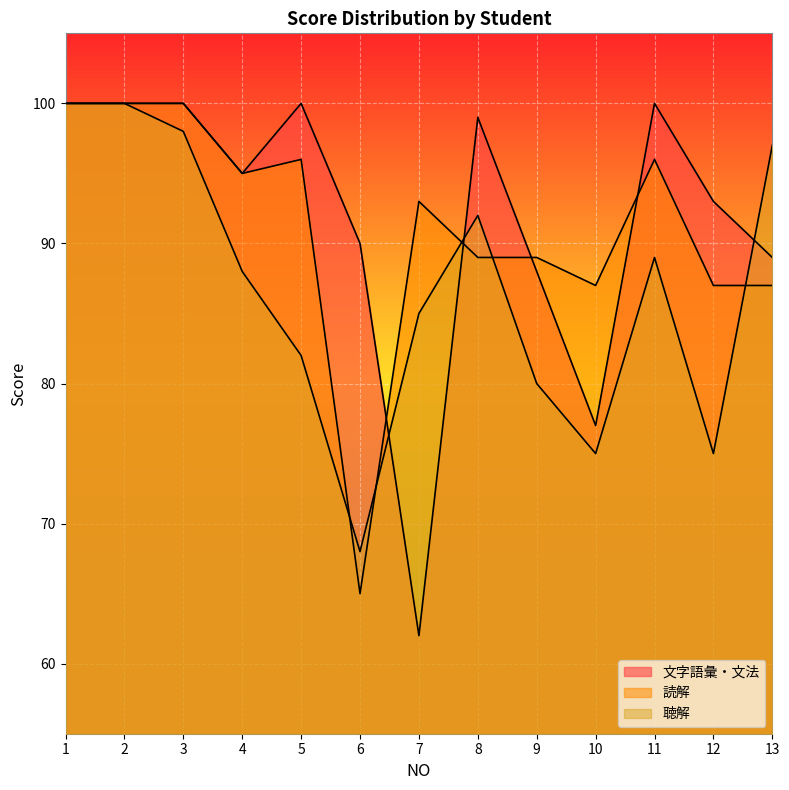

Which category has the lowest value in the 読解 series?

6